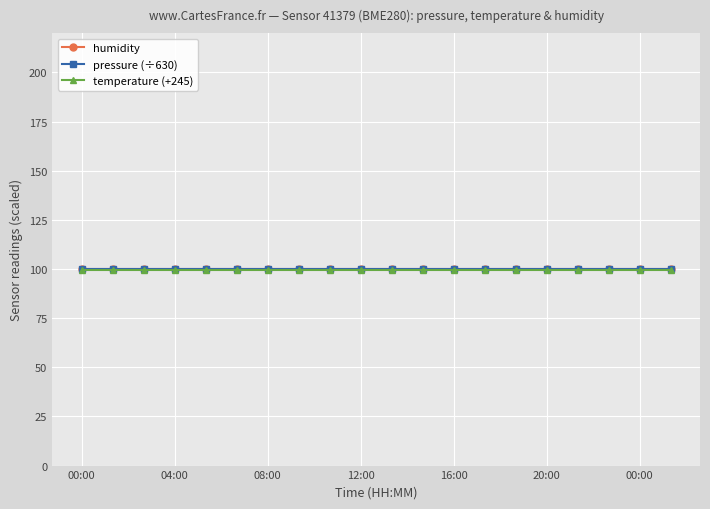

Reading right to left, what are all the values shown in this chart?

humidity: 100.0	100.0	100.0	100.0	100.0	100.0	100.0	100.0	100.0	100.0	100.0	100.0	100.0	100.0	100.0	100.0	100.0	100.0	100.0	100.0
pressure (÷630): 100.3	100.3	100.3	100.3	100.3	100.3	100.3	100.3	100.3	100.3	100.3	100.3	100.3	100.3	100.3	100.3	100.3	100.3	100.3	100.3
temperature (+245): 99.6	99.6	99.6	99.6	99.6	99.6	99.6	99.6	99.6	99.6	99.6	99.6	99.6	99.6	99.6	99.6	99.6	99.6	99.6	99.6